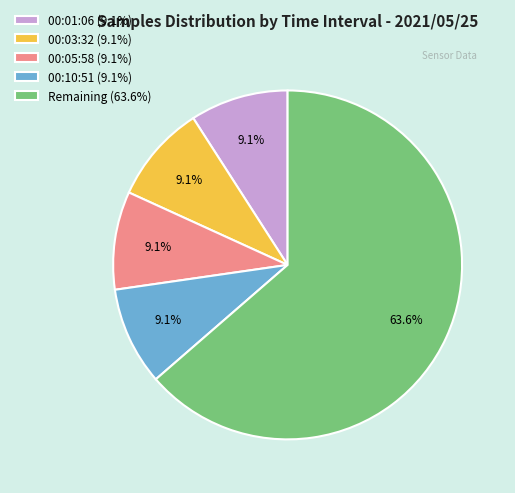

Does any single category account for the majority?

Yes